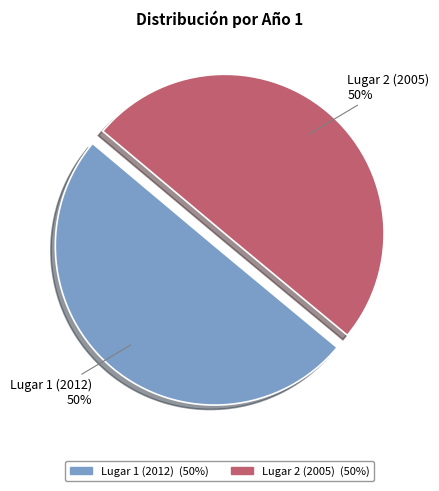

To the nearest percent, what percentage of the pie is Lugar 2 (2005)?

50%